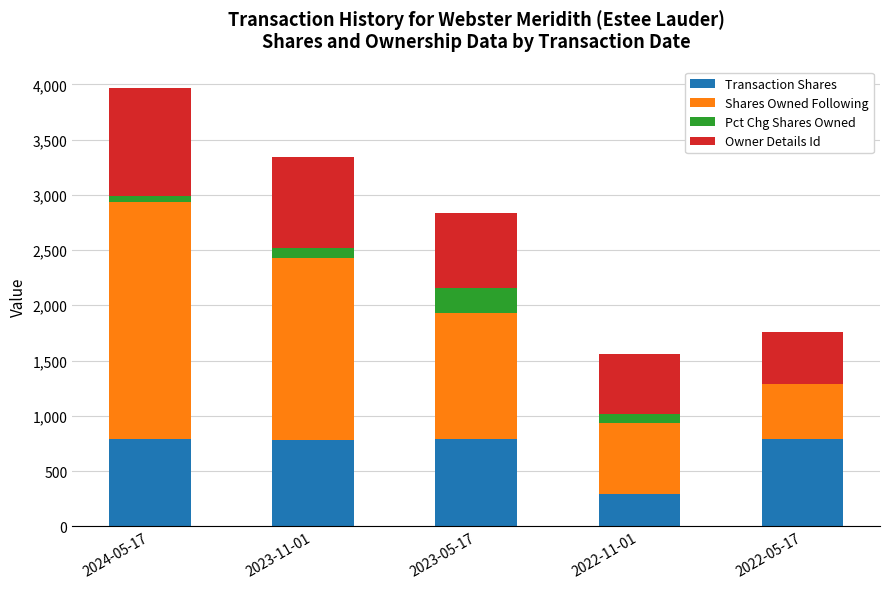

What is the sum of all Transaction Shares values?

3432